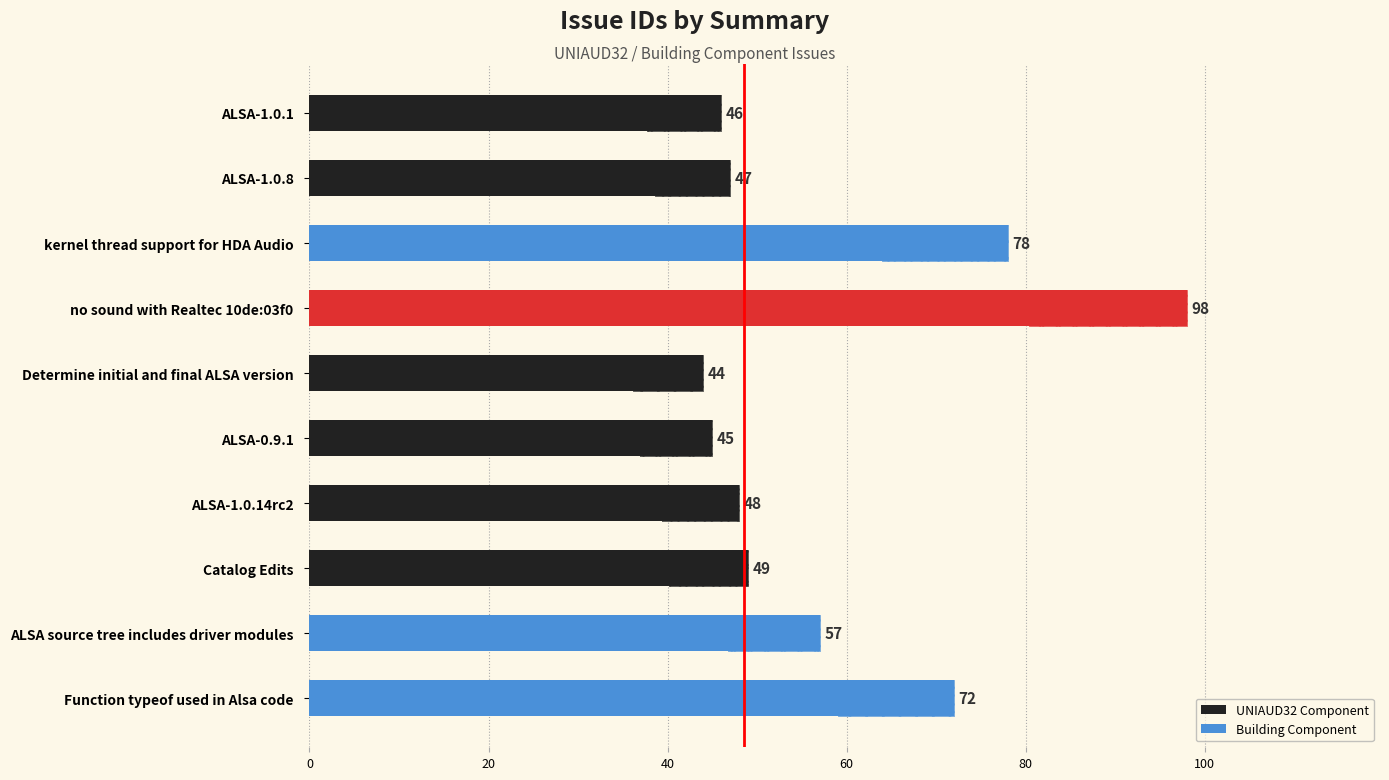

Reading right to left, extract all data points from this chart.

Function typeof used in Alsa code=72	ALSA source tree includes driver modules=57	Catalog Edits=49	ALSA-1.0.14rc2=48	ALSA-0.9.1=45	Determine initial and final ALSA version=44	no sound with Realtec 10de:03f0=98	kernel thread support for HDA Audio=78	ALSA-1.0.8=47	ALSA-1.0.1=46